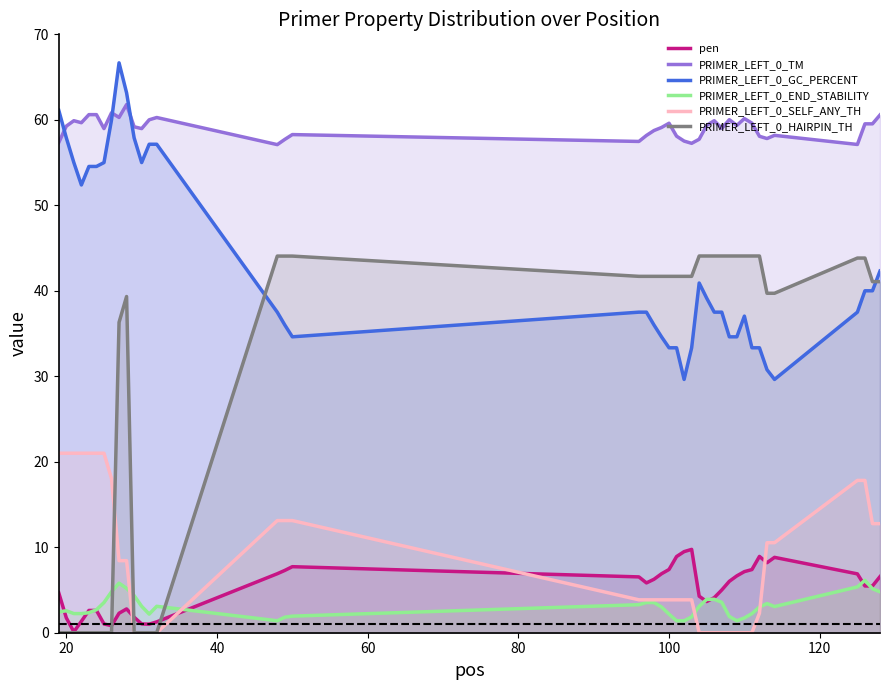

Which series has the largest total across all categories?

PRIMER_LEFT_0_TM